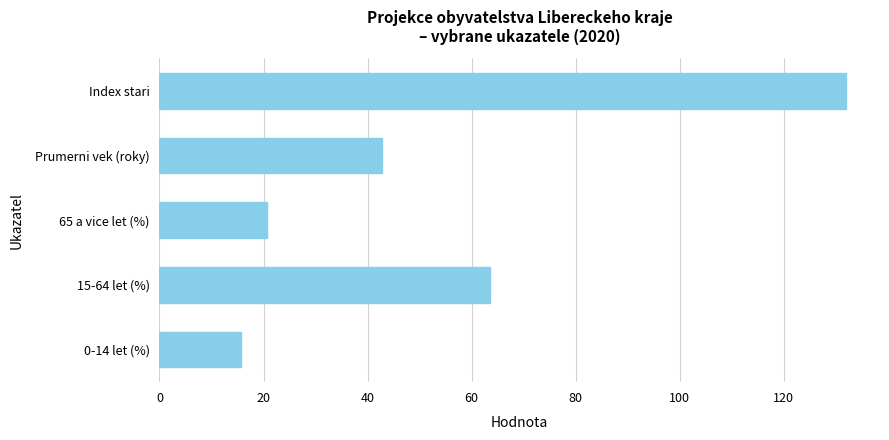

Reading bottom to top, transcribe all the data shown in this chart.

0-14 let (%)=15.7	15-64 let (%)=63.6	65 a vice let (%)=20.7	Prumerni vek (roky)=42.7	Index stari=131.9